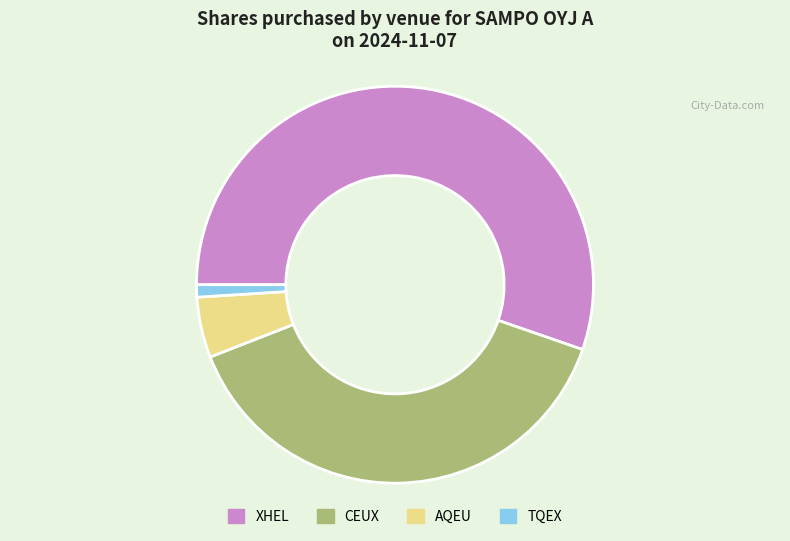

Count the number of slices in the pie.

4